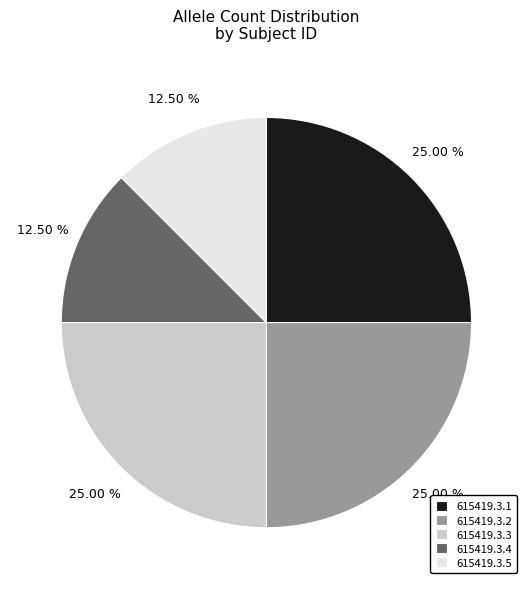

Count the number of slices in the pie.

5